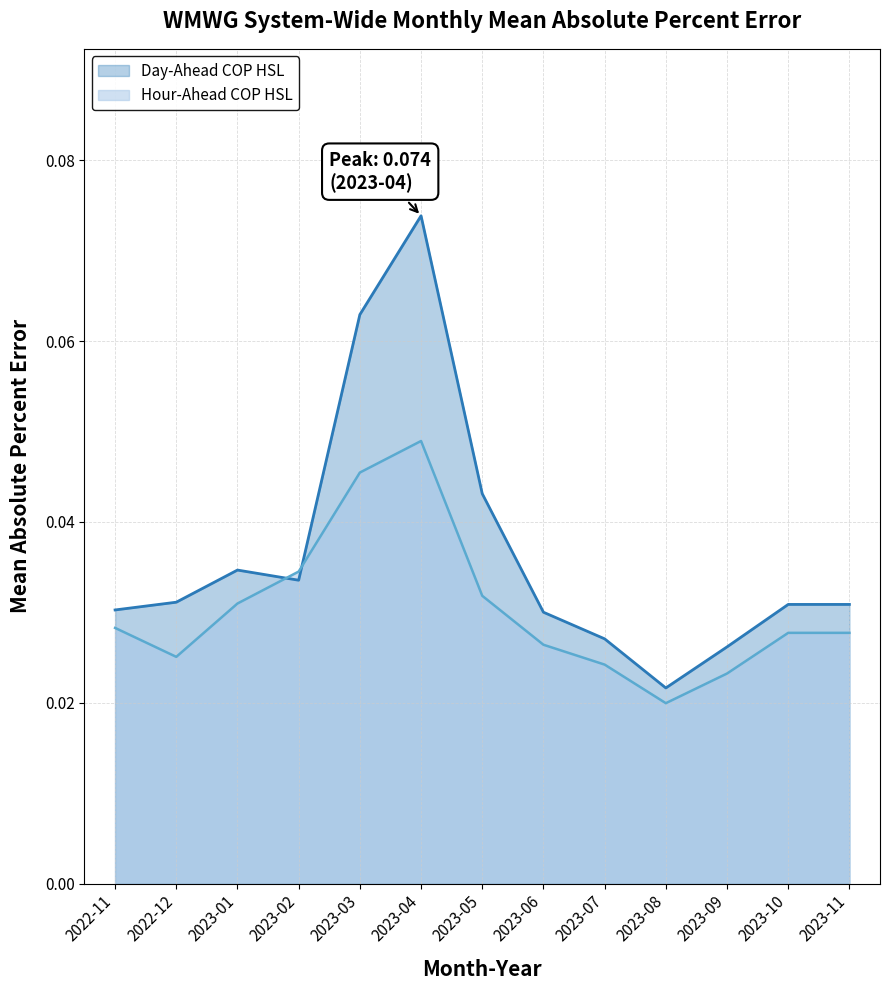

At how many categories does at least one series exceed 0?

13